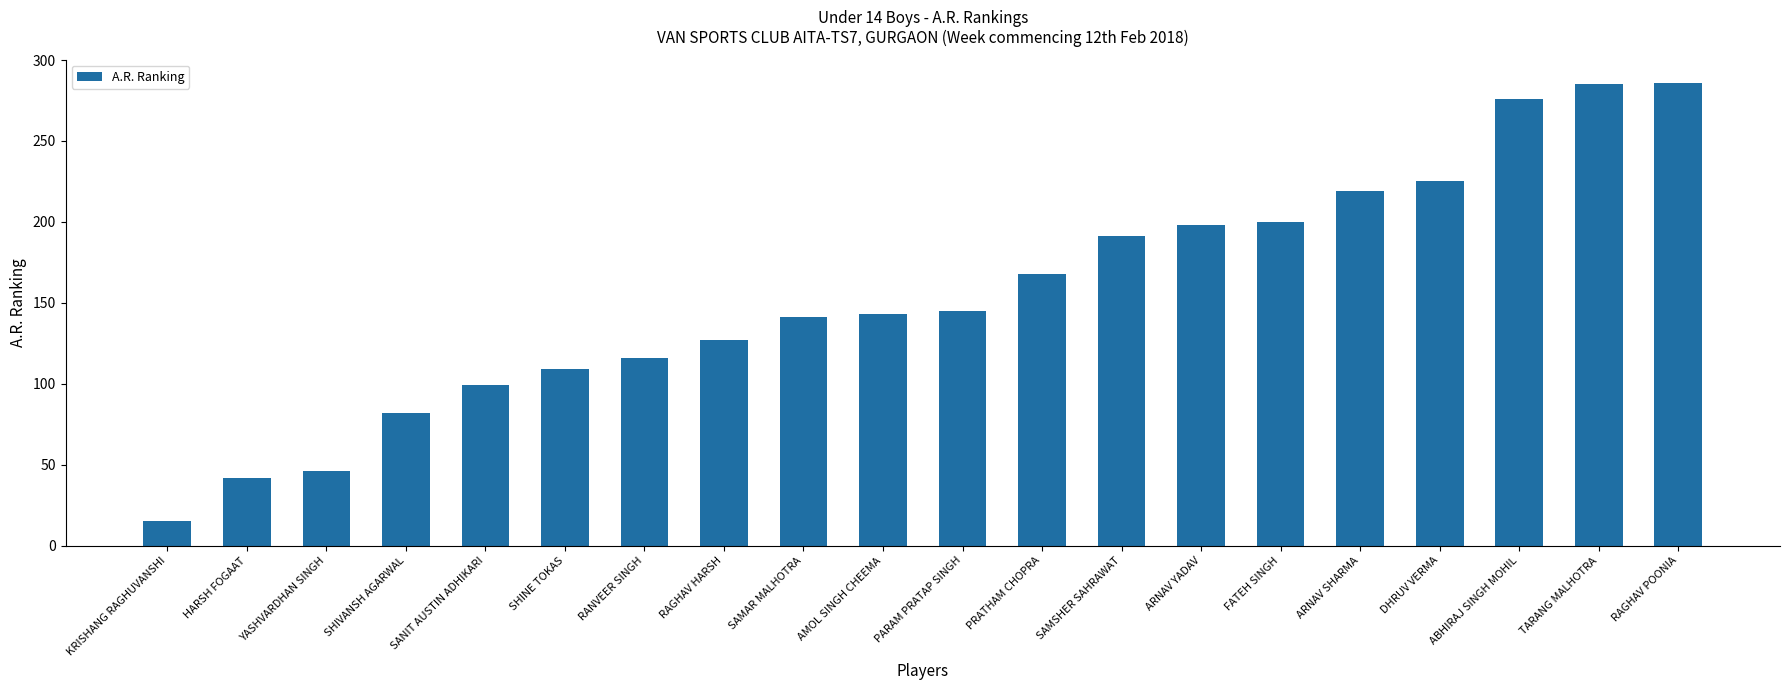

What is the value of the 9th bar from the left?

141